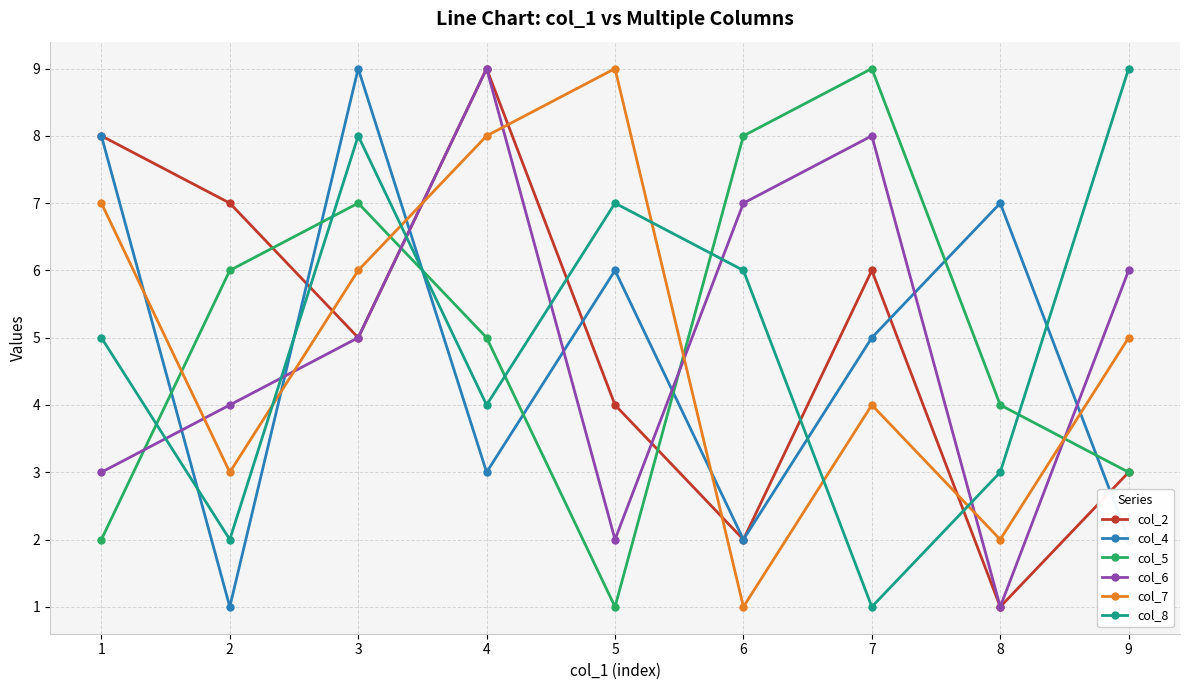

Count the number of categories in the chart.

9